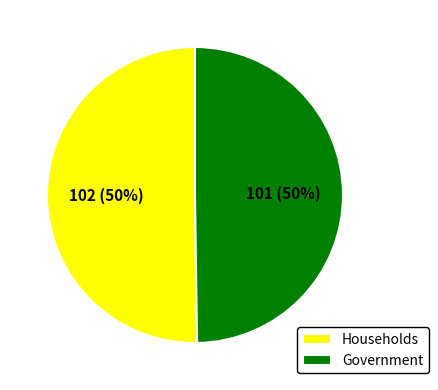

Is the sum of Households and Government greater than half?

Yes